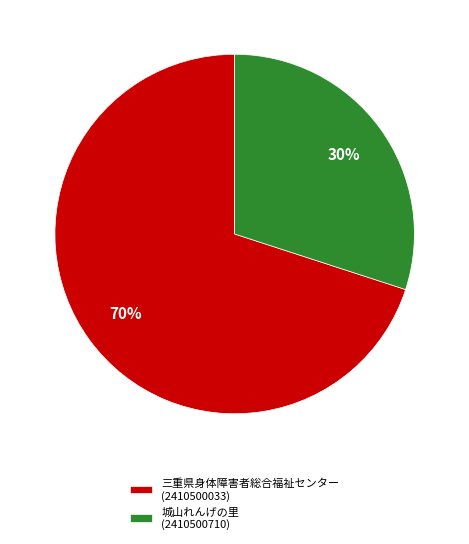

Which category has the smallest portion of the pie?

城山れんげの里 (2410500710)